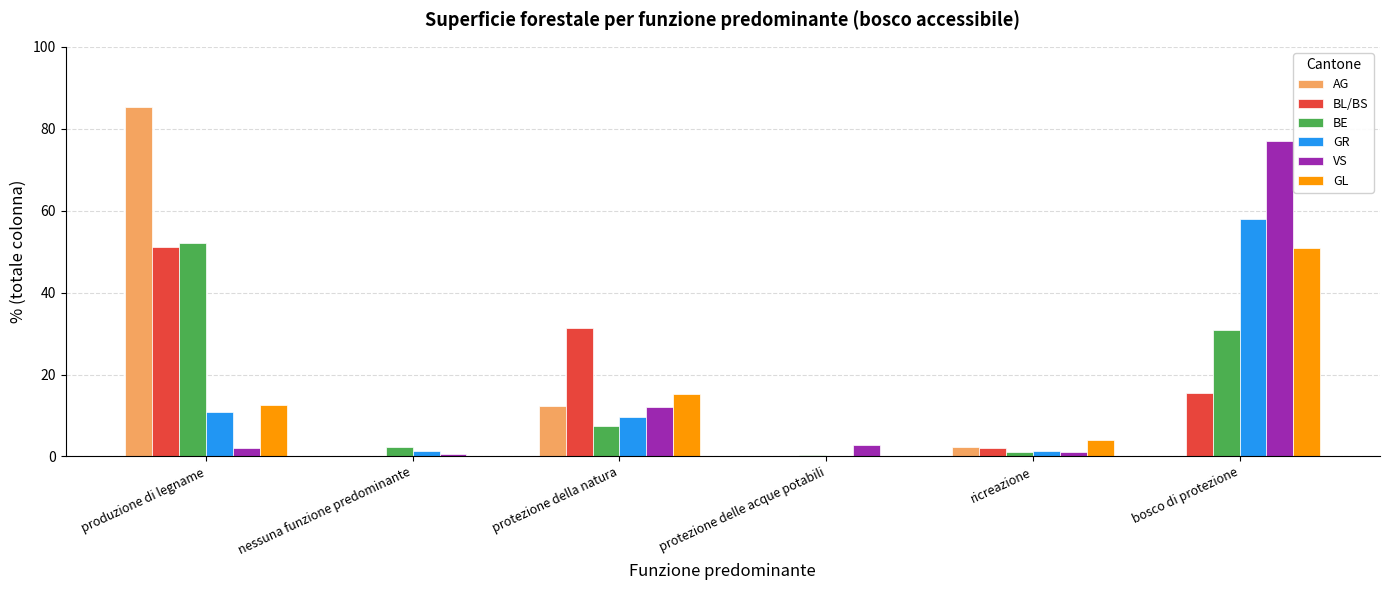

Are the bars horizontal?

No